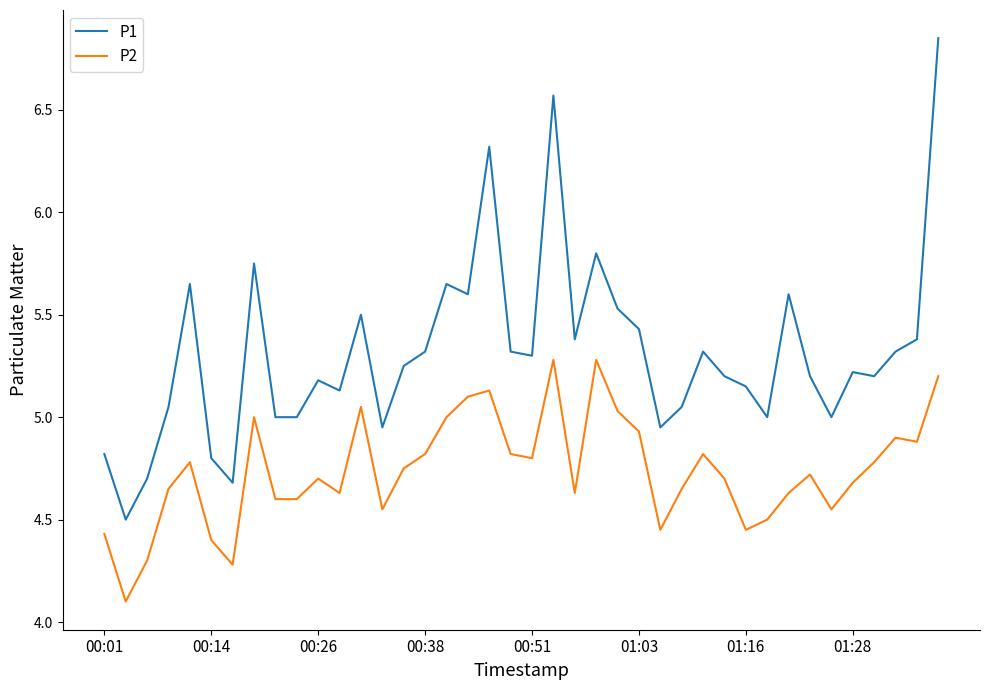

Rank the series by their average value, from lowest to highest.

P2, P1